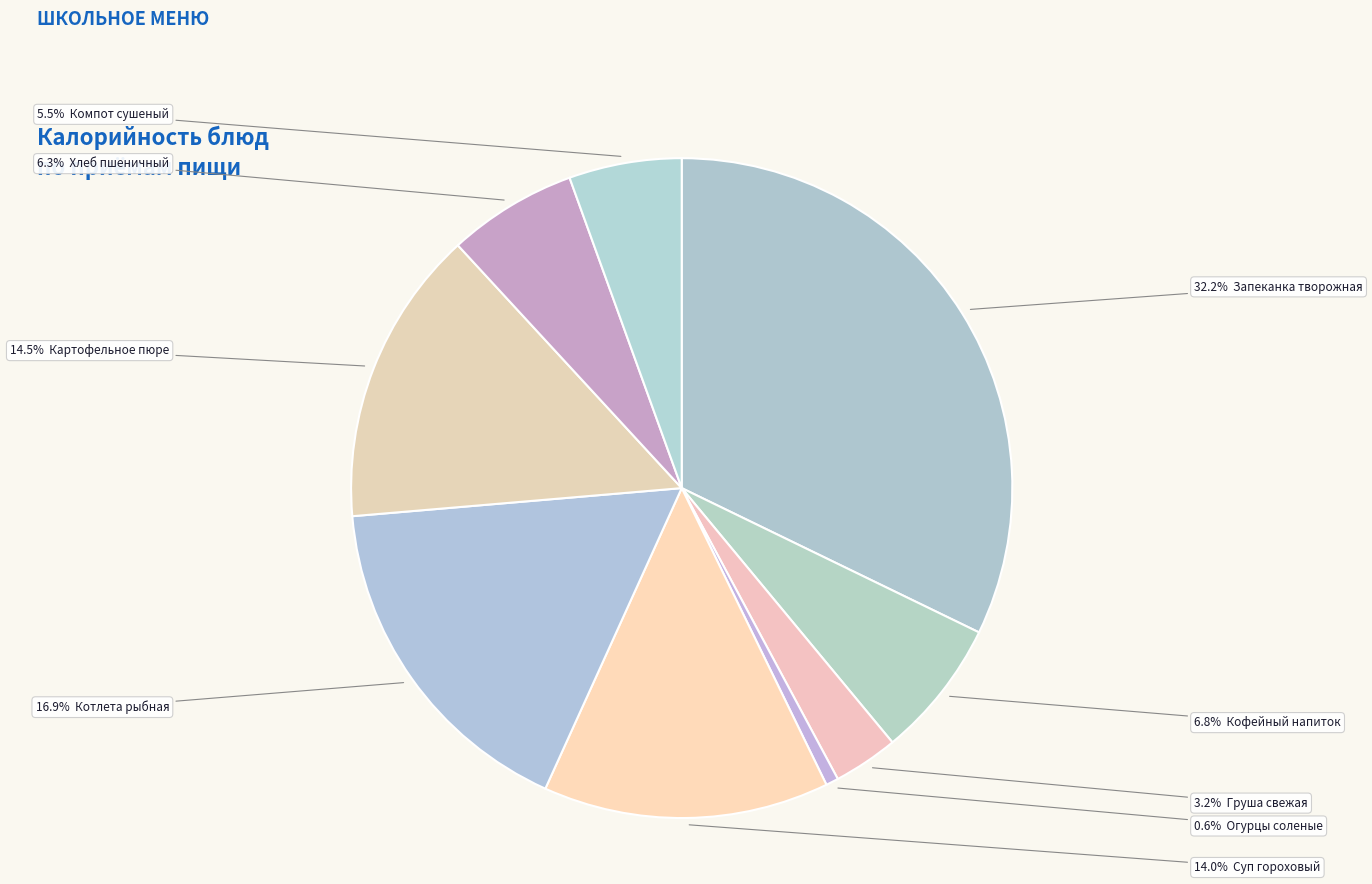

Which category has the biggest portion of the pie?

Запеканка из творога с соусом шоколадным